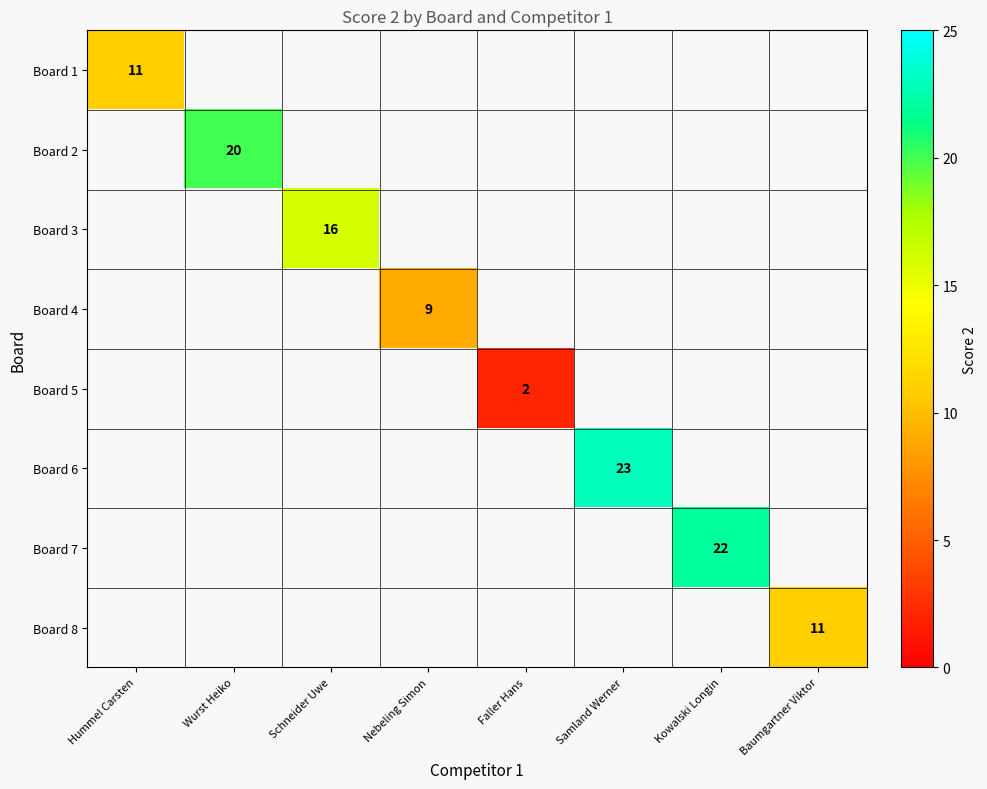

The Board 4 series shows 3 at Nebeling Simon. True or false?

False